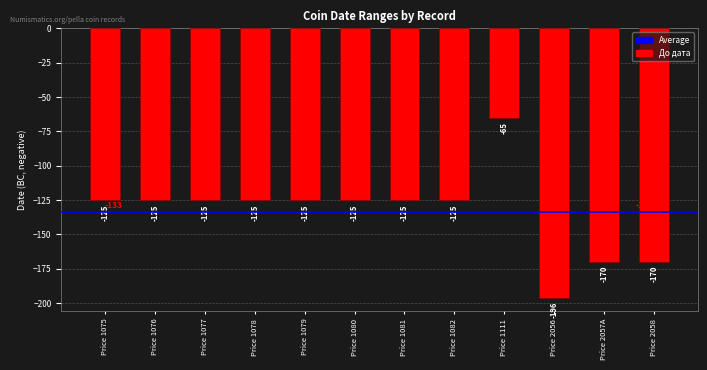

What position from the left is Price 1082?

8